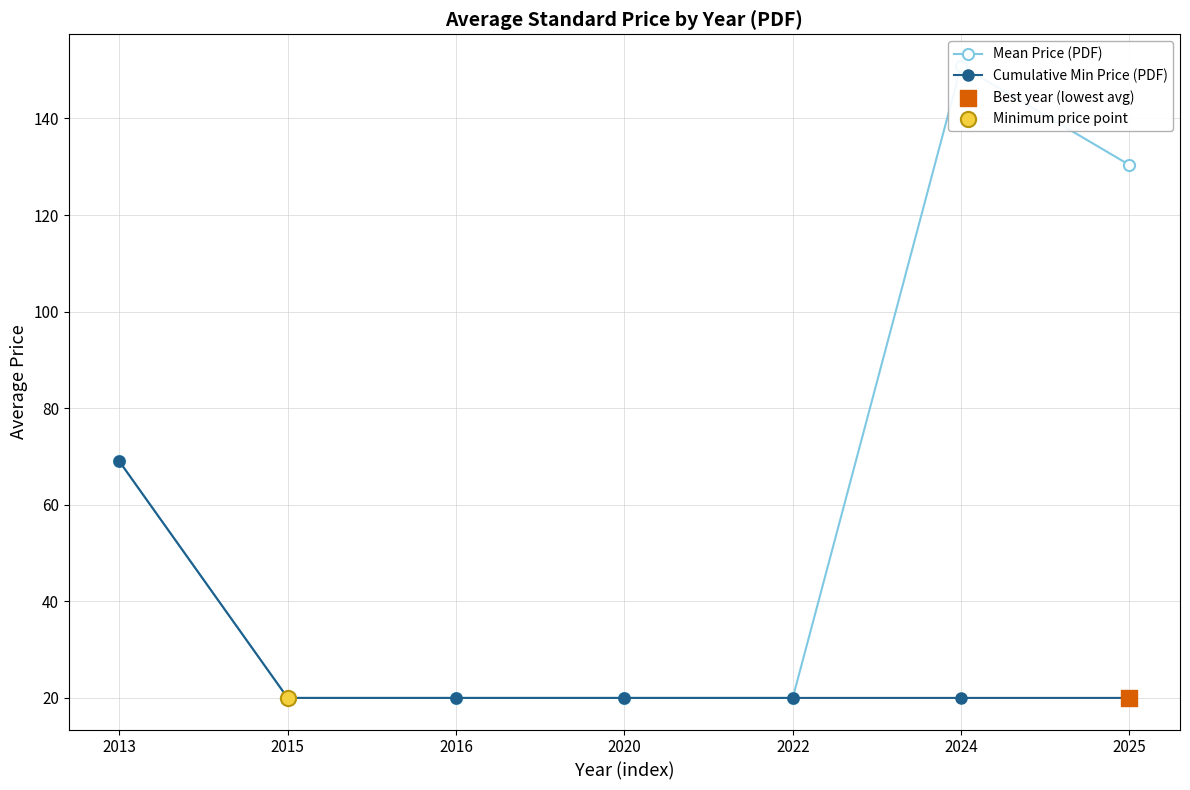

What is the total value across all series at 2013?

138.0